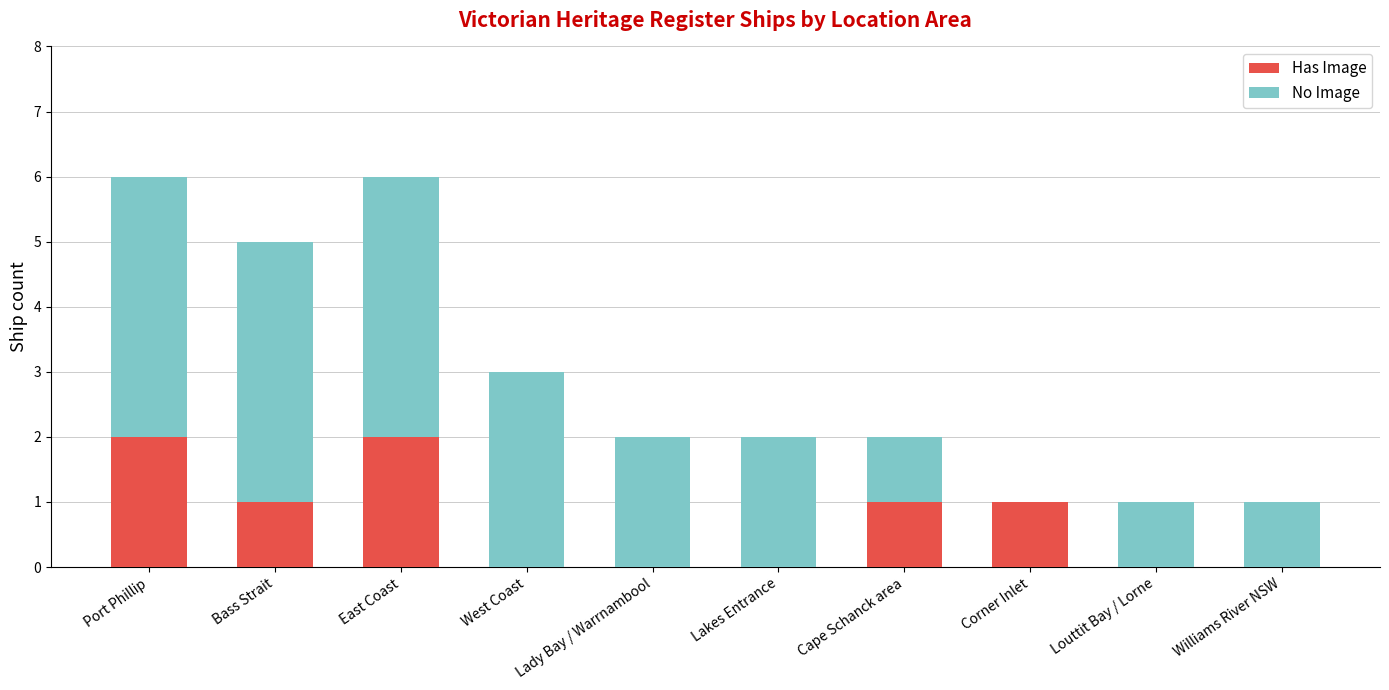

Is it true that Has Image equals -1 at Lakes Entrance?

False